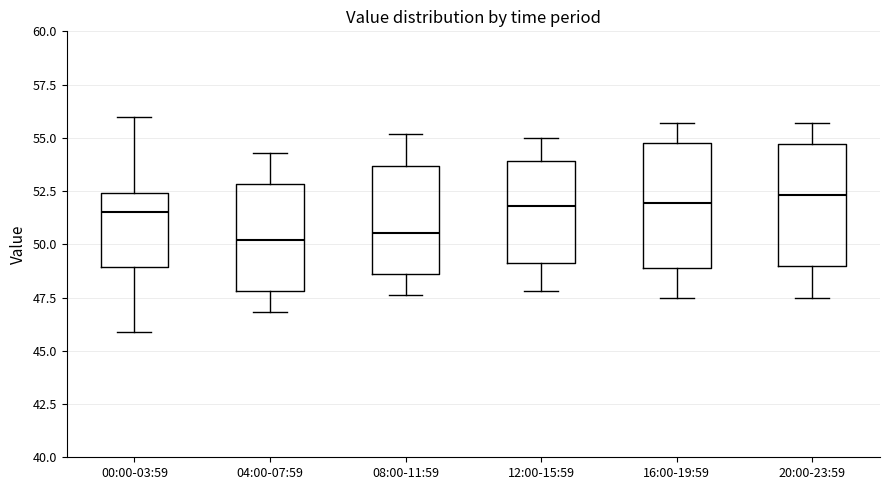

Where does the lower whisker of the box for 00:00-03:59 end on the y-axis? The values are not printed on the chart, so give them approximately, as read against the axis.

46.0